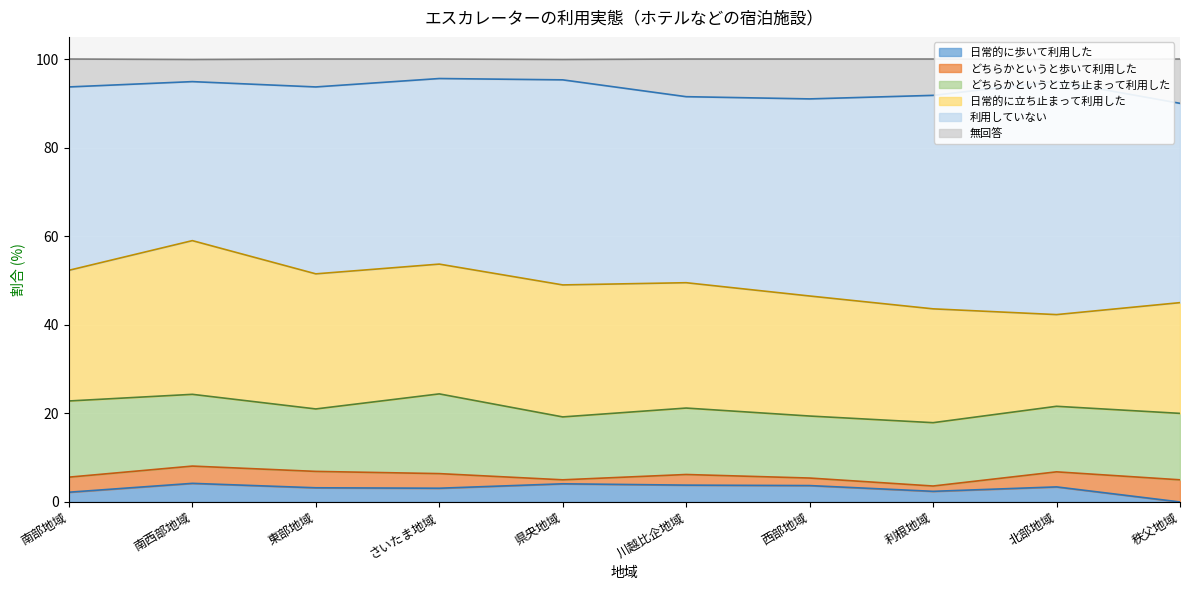

Reading left to right, extract all data points from this chart.

日常的に歩いて利用した: 南部地域=2.2	南西部地域=4.2	東部地域=3.2	さいたま地域=3.1	県央地域=4.1	川越比企地域=3.8	西部地域=3.7	利根地域=2.4	北部地域=3.4	秩父地域=0.0
どちらかというと歩いて利用した: 南部地域=3.4	南西部地域=3.9	東部地域=3.7	さいたま地域=3.3	県央地域=0.9	川越比企地域=2.4	西部地域=1.7	利根地域=1.2	北部地域=3.4	秩父地域=5.0
どちらかというと立ち止まって利用した: 南部地域=17.2	南西部地域=16.2	東部地域=14.1	さいたま地域=18.0	県央地域=14.2	川越比企地域=15.0	西部地域=14.0	利根地域=14.3	北部地域=14.8	秩父地域=15.0
日常的に立ち止まって利用した: 南部地域=29.5	南西部地域=34.7	東部地域=30.5	さいたま地域=29.3	県央地域=29.8	川越比企地域=28.3	西部地域=27.1	利根地域=25.7	北部地域=20.7	秩父地域=25.0
利用していない: 南部地域=41.4	南西部地域=35.9	東部地域=42.2	さいたま地域=41.9	県央地域=46.3	川越比企地域=42.0	西部地域=44.5	利根地域=48.2	北部地域=52.7	秩父地域=45.0
無回答: 南部地域=6.3	南西部地域=5.0	東部地域=6.3	さいたま地域=4.4	県央地域=4.6	川越比企地域=8.5	西部地域=9.0	利根地域=8.2	北部地域=4.9	秩父地域=10.0